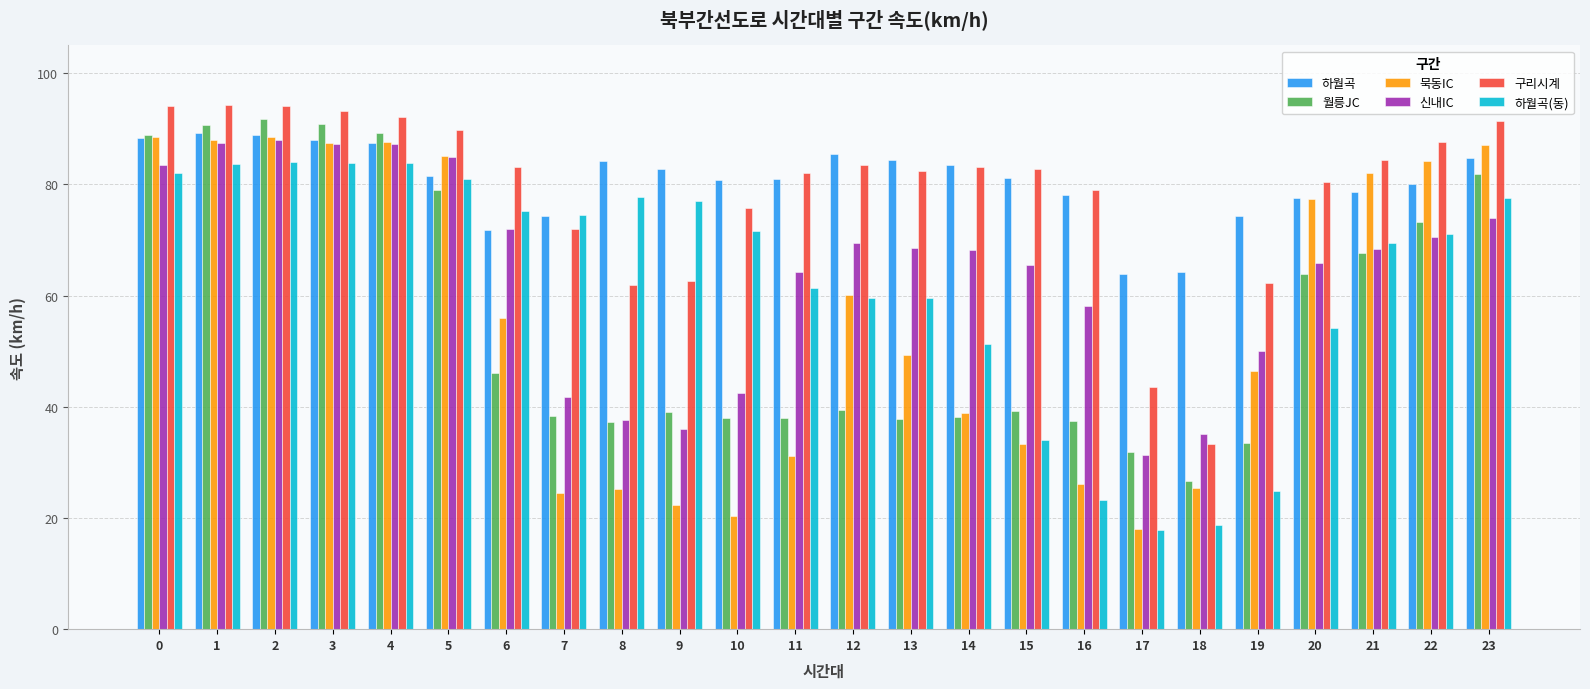

Read the 월릉JC value at 9.

39.1